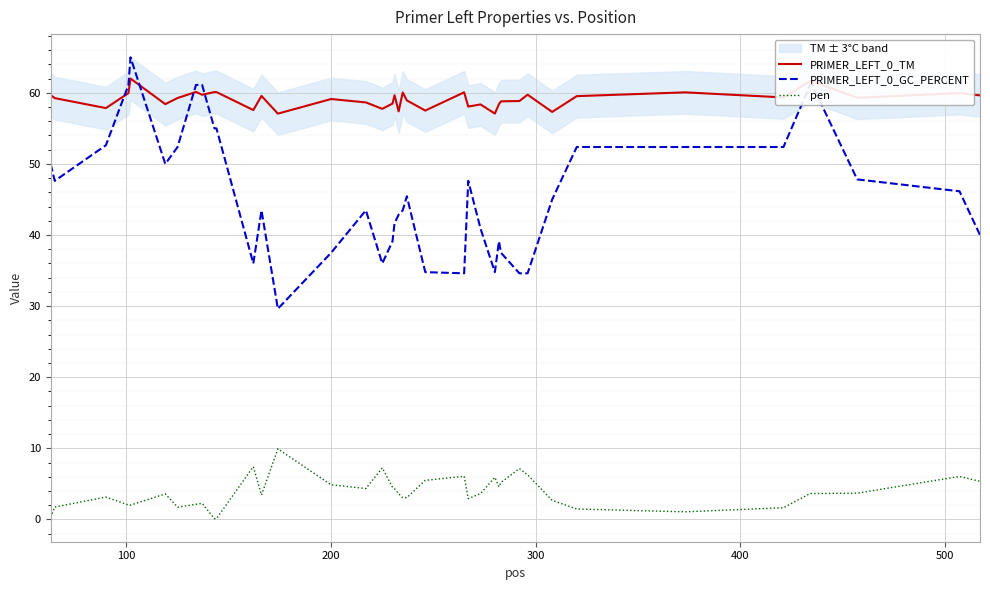

Which series has the largest total across all categories?

PRIMER_LEFT_0_TM